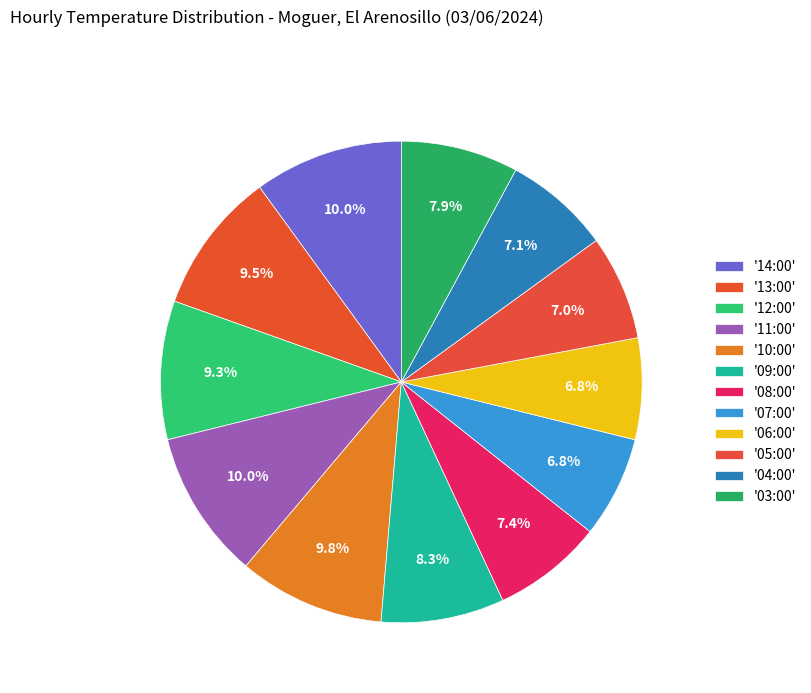

How many segments does this pie chart have?

12